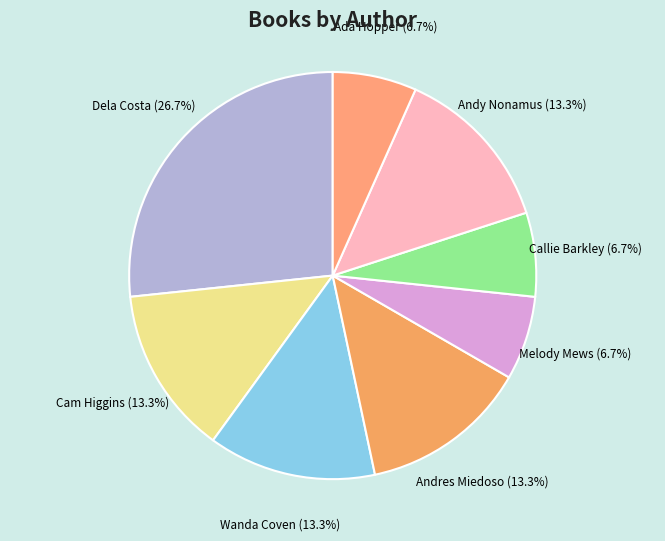

To the nearest percent, what percentage of the pie is Cam Higgins?

13%